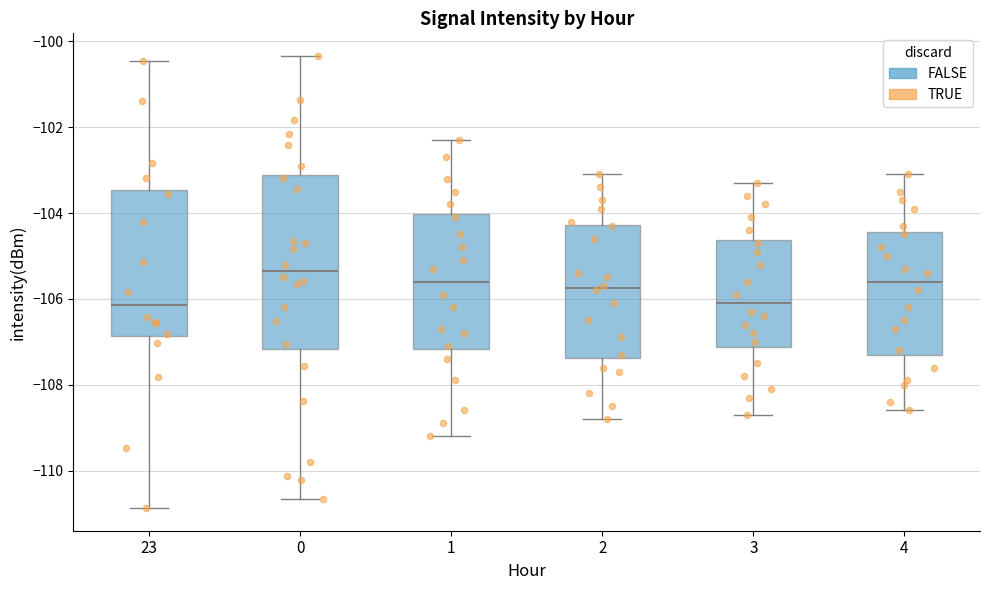

Which box is the tallest, from its lower edge to its upper edge?

0